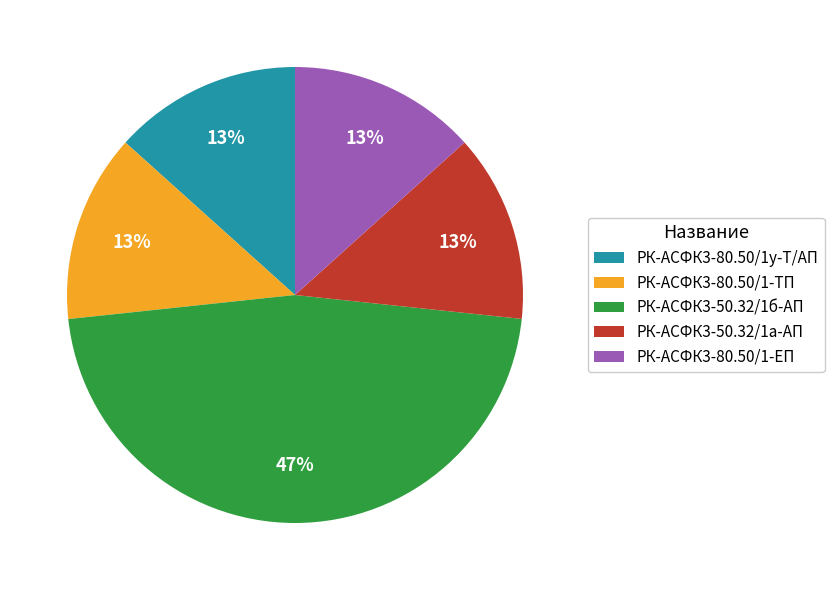

Is there any slice that represents more than half of the pie?

No